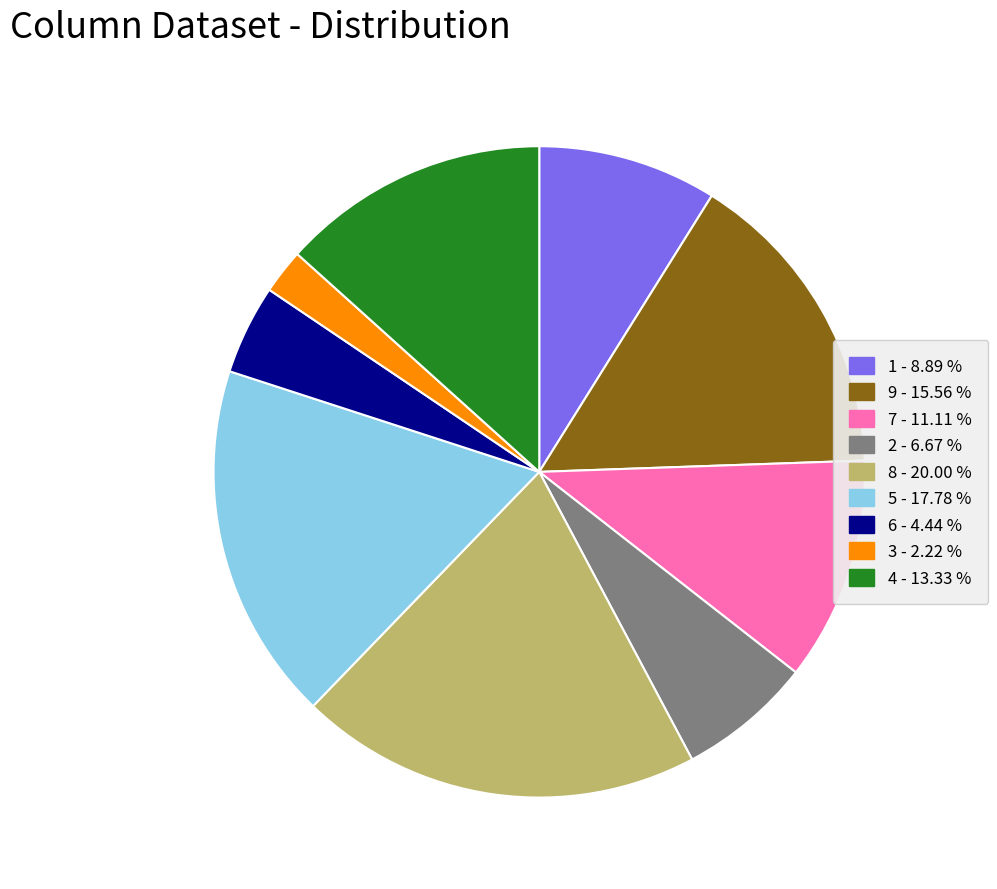

Does 1 - 8.89 % account for over 50% of the chart?

No